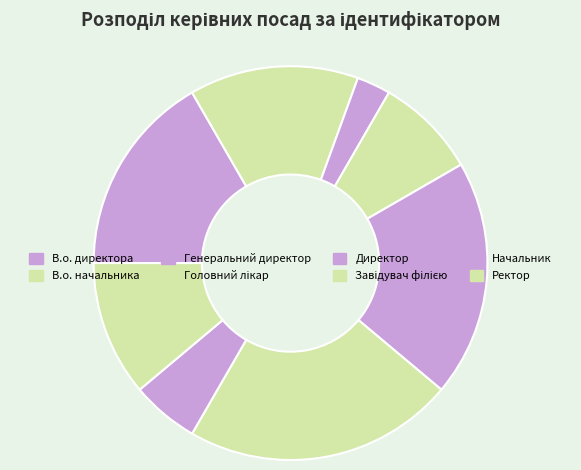

How many slices are in this pie chart?

8